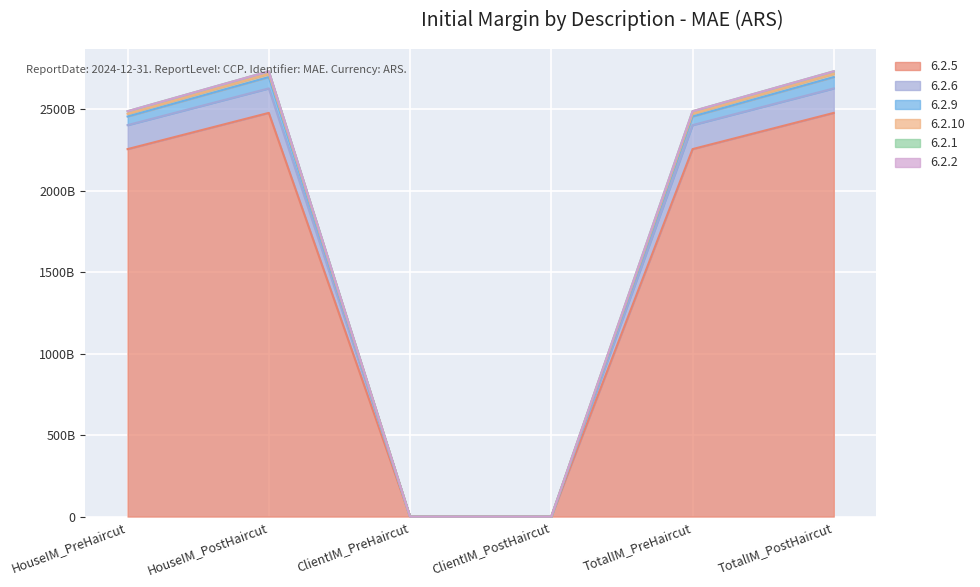

True or false: 6.2.10 and 6.2.5 cross at least once.

False